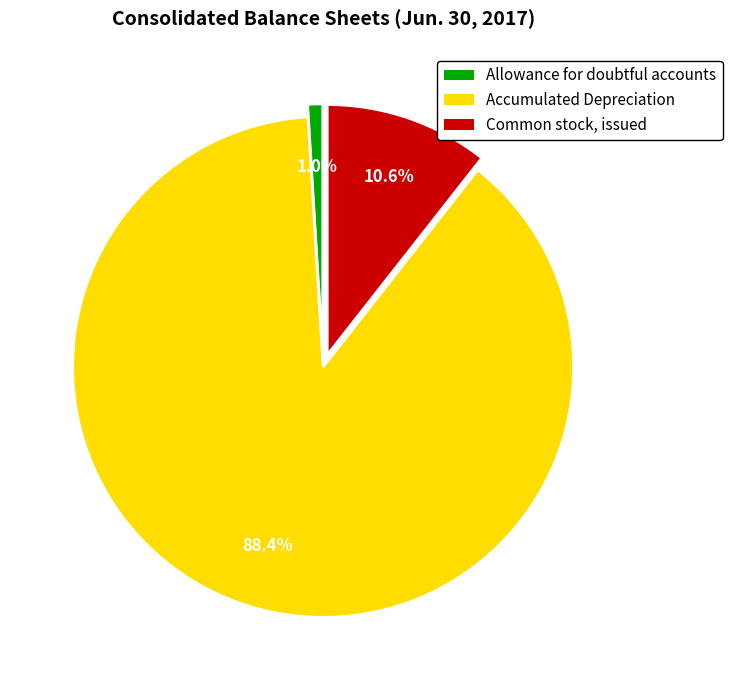

To the nearest percent, what percentage of the pie is Accumulated Depreciation?

88%